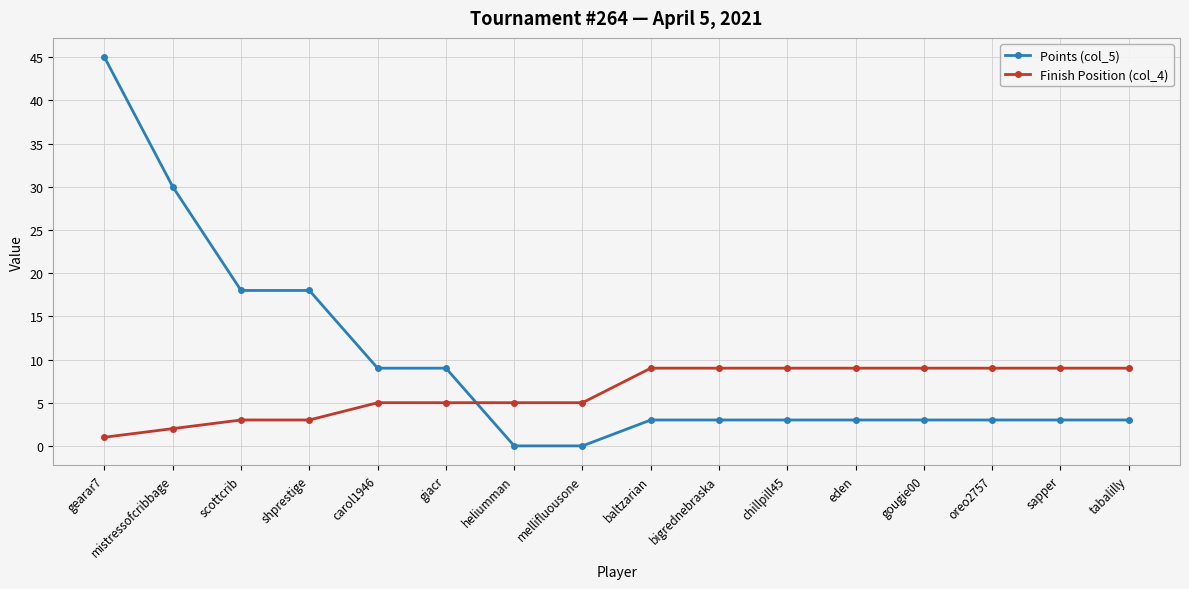

What is the minimum value for Finish Position (col_4)?

1